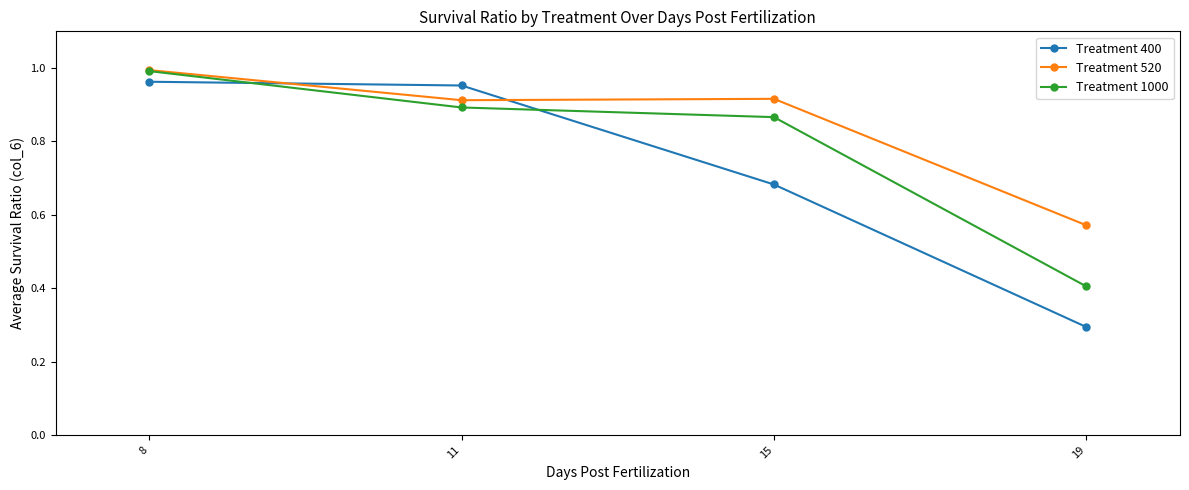

Rank the categories by Treatment 1000 value from highest to lowest.

8, 11, 15, 19